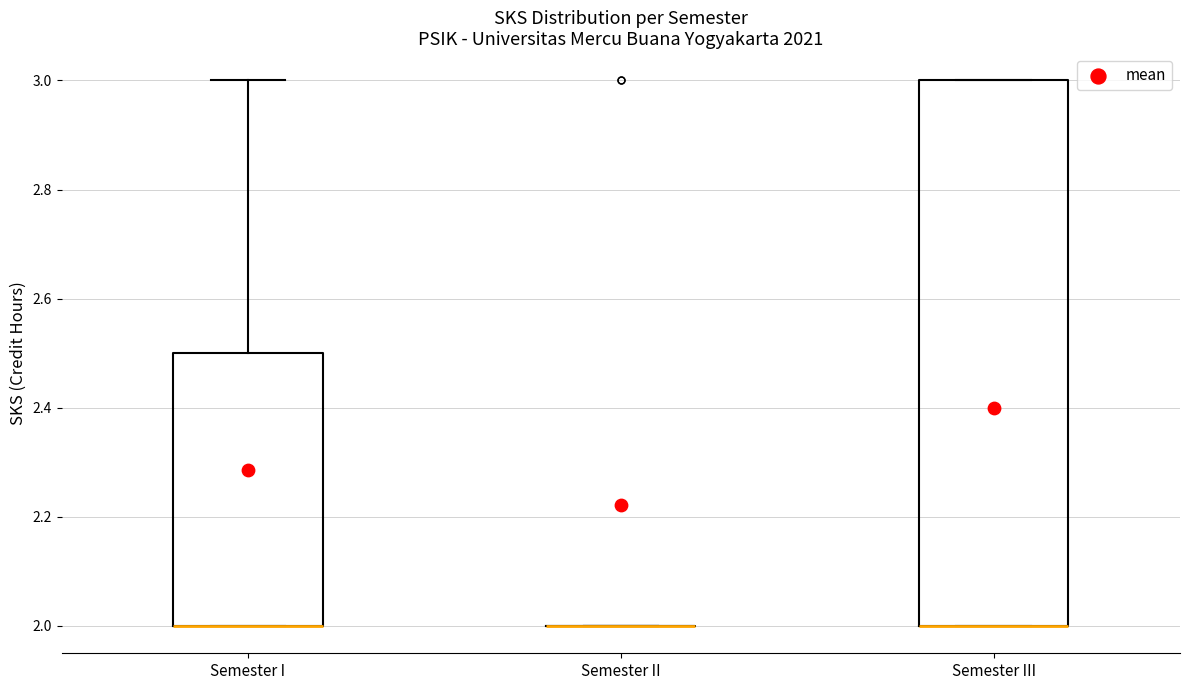

Reading left to right, read every box against the y-axis: the position of its median line, the range the box covers, and the ends of its whiskers. The values are not printed on the chart, so give them approximately, as read against the axis.

Semester I: median 2.0 (drawn on the box's lower edge), box 2.0 to 2.5, whiskers 2.0 to 3.0
Semester II: box collapsed to a line at 2.0, whiskers 2.0 to 2.0
Semester III: median 2.0 (drawn on the box's lower edge), box 2.0 to 3.0, whiskers 2.0 to 3.0